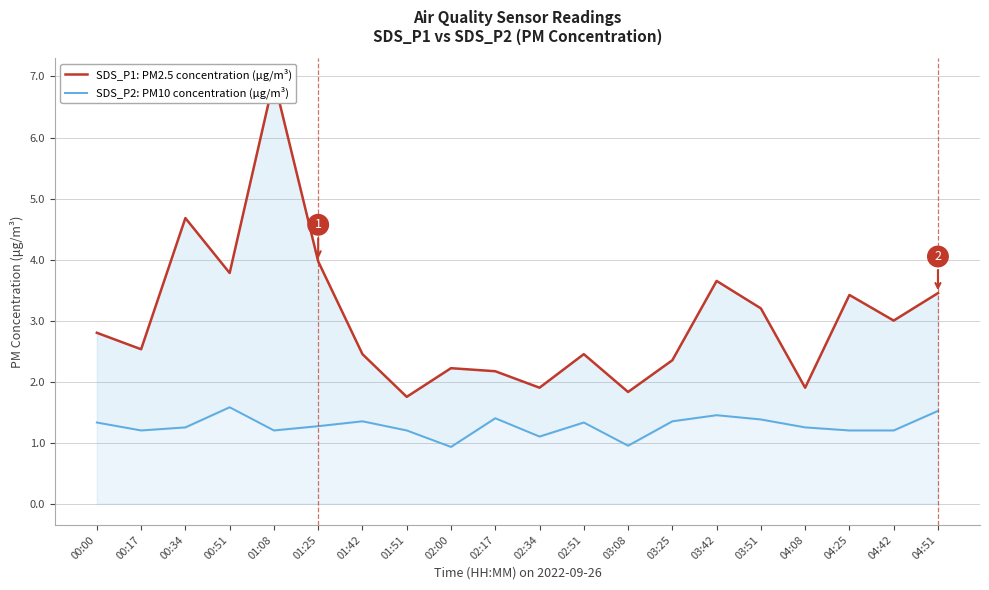

What is the difference between the highest and lowest values at 03:25?

1.0